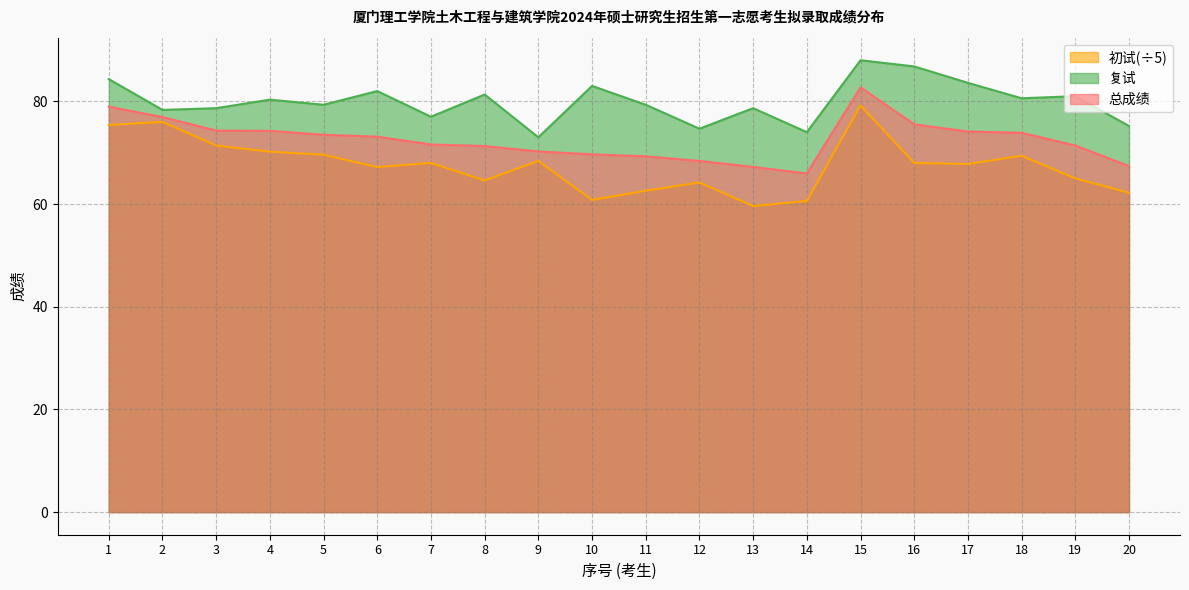

Rank the series by their average value, from lowest to highest.

初试(÷5), 总成绩, 复试